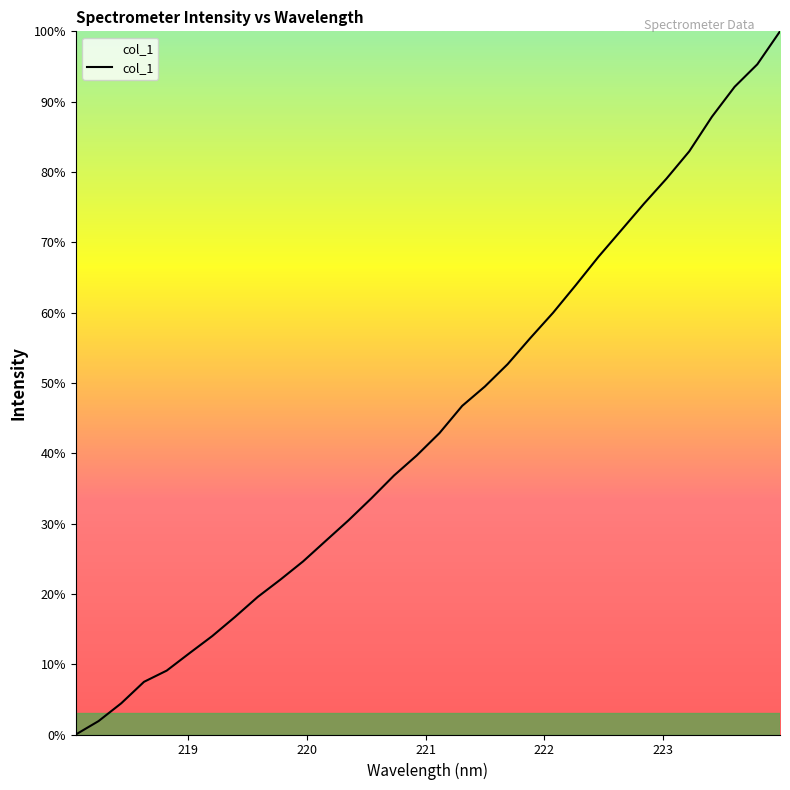

What is the greatest value displayed?

100.0